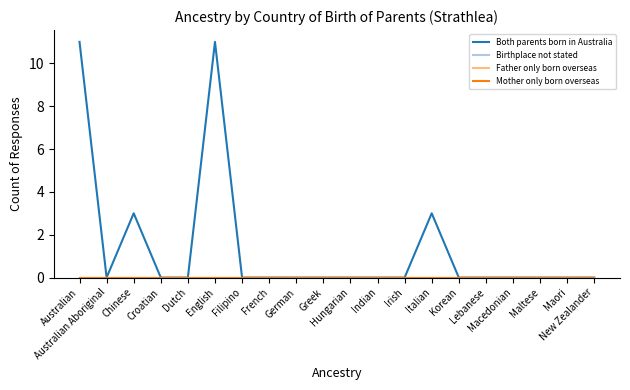

What is the sum of all Both parents born in Australia values?

28